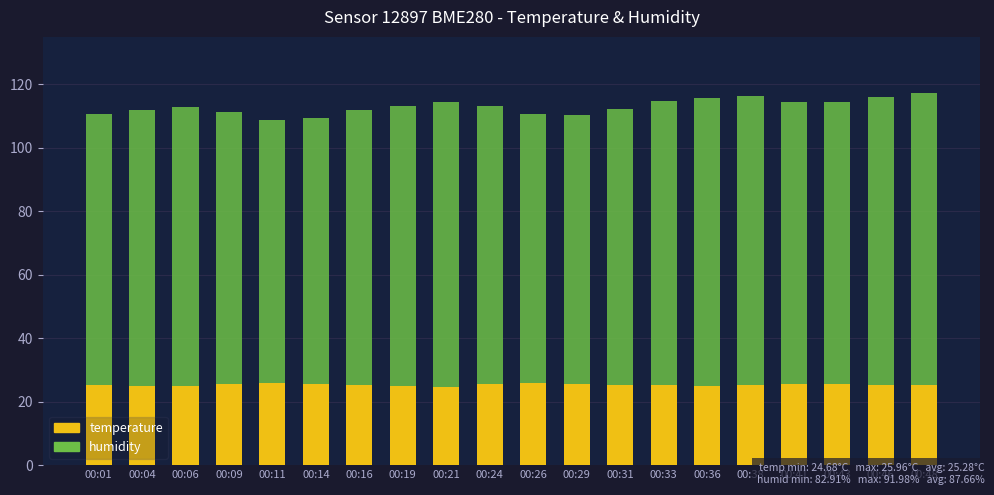

What is the minimum value for temperature?

24.7